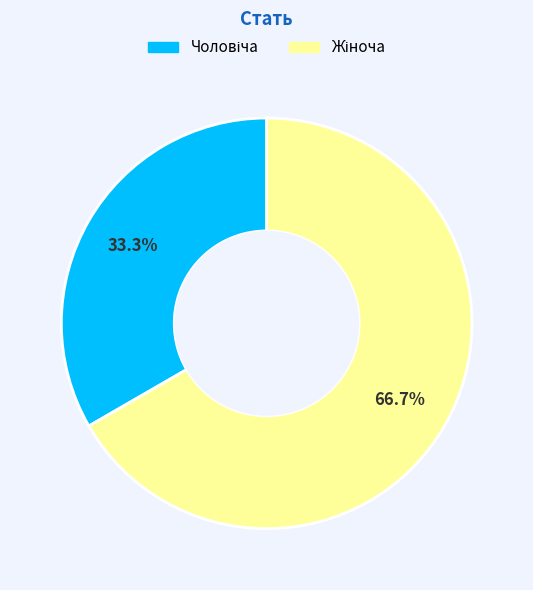

Is there a majority slice in this chart?

Yes